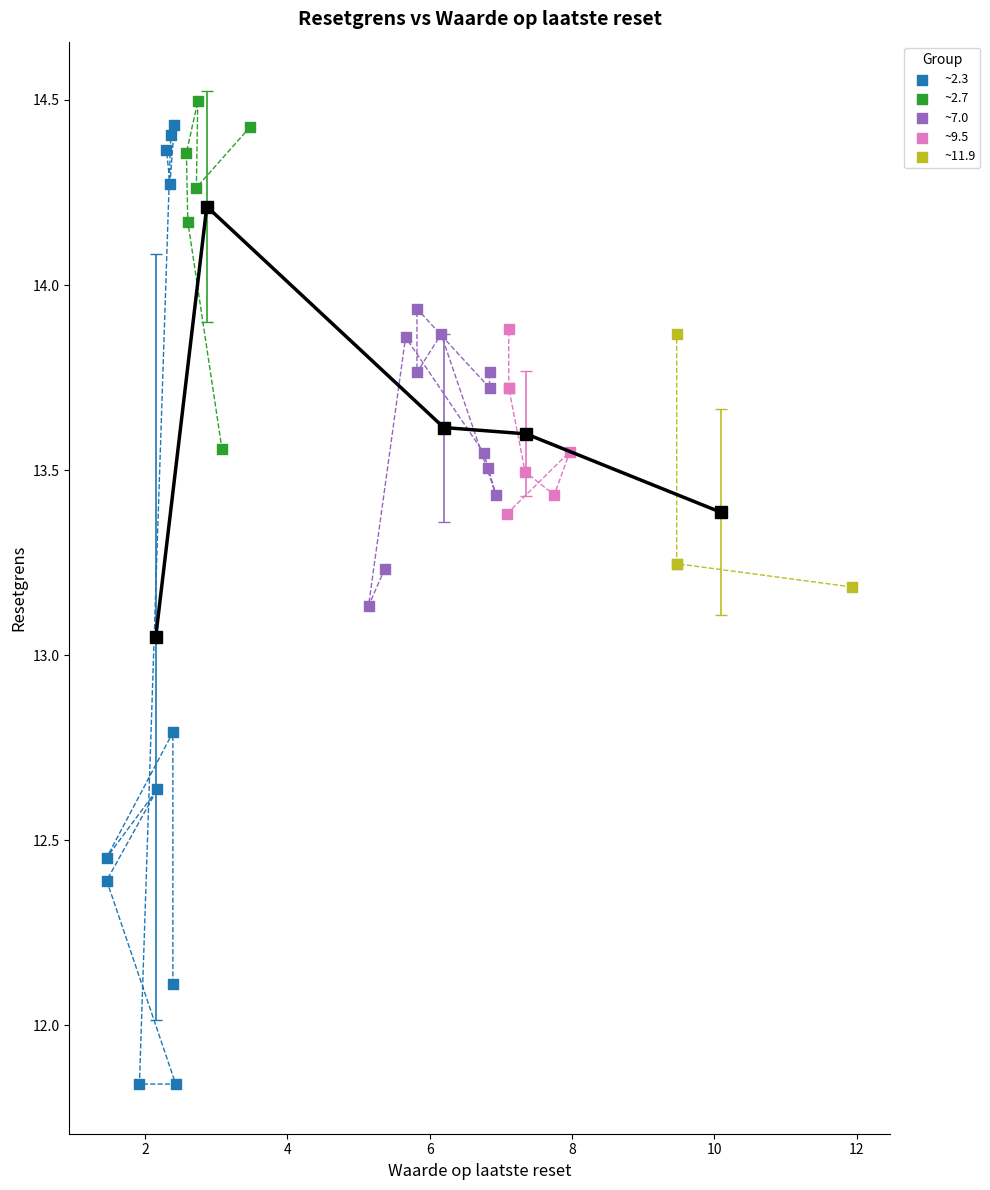

Which series reaches the minimum Y coordinate?

~2.3